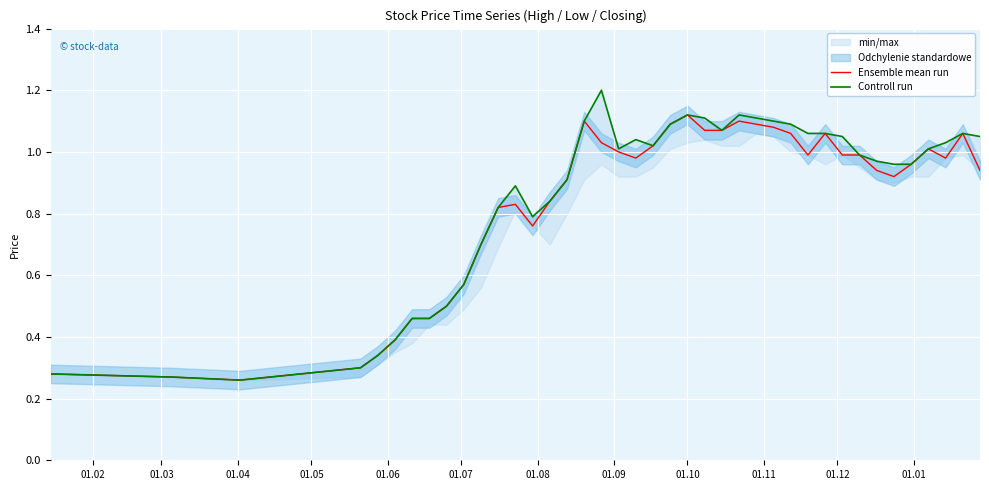

What is the sum of all Controll run values?

34.2